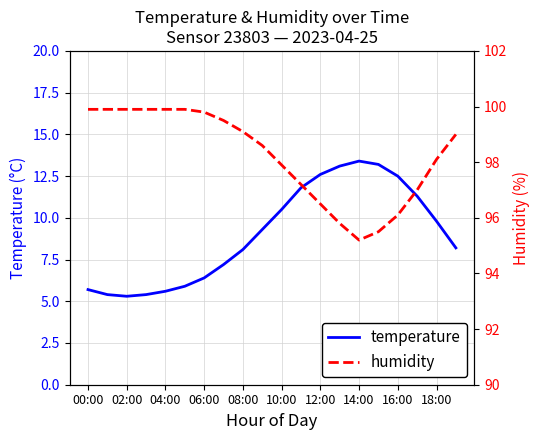

What is the highest value of the temperature series?

13.4